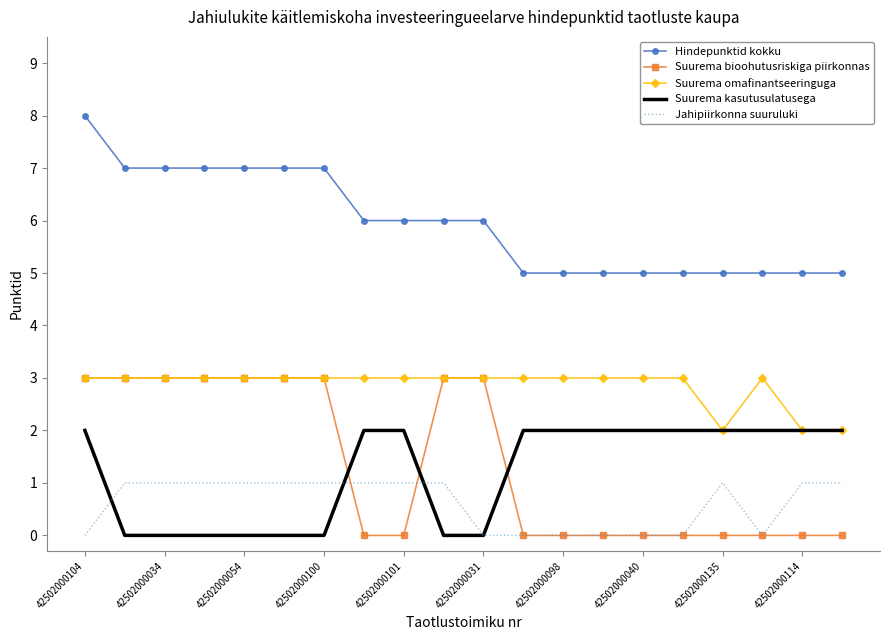

Which series has the largest total across all categories?

Hindepunktid kokku